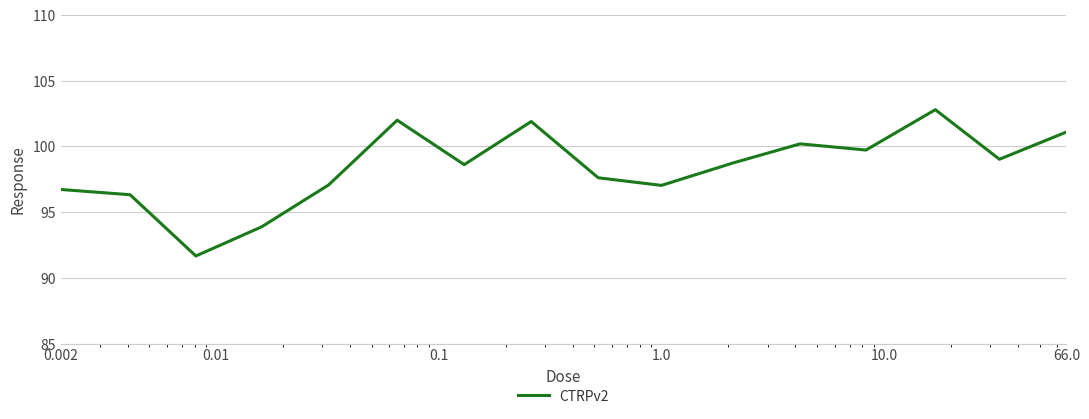

What is the greatest value displayed?

102.8